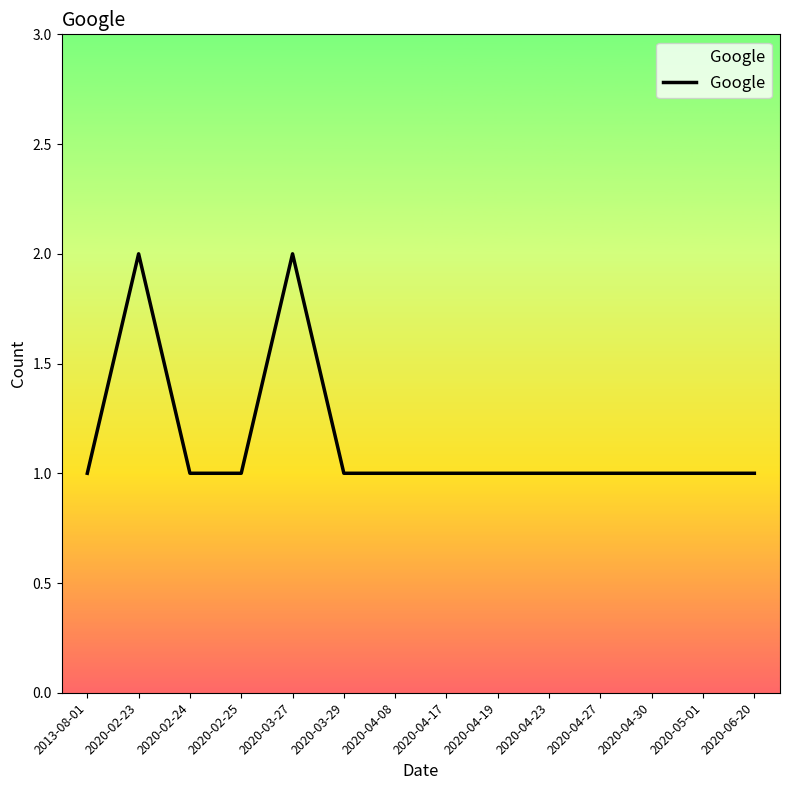

What value does the data have at 2020-04-27?

1